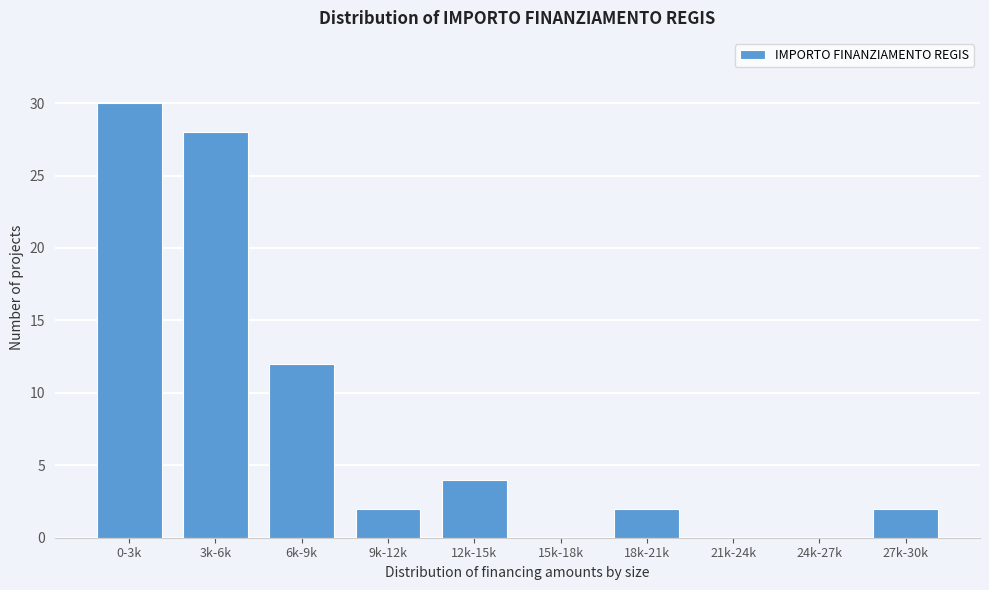

Reading left to right, transcribe all the data shown in this chart.

0-3k=30	3k-6k=28	6k-9k=12	9k-12k=2	12k-15k=4	15k-18k=0	18k-21k=2	21k-24k=0	24k-27k=0	27k-30k=2